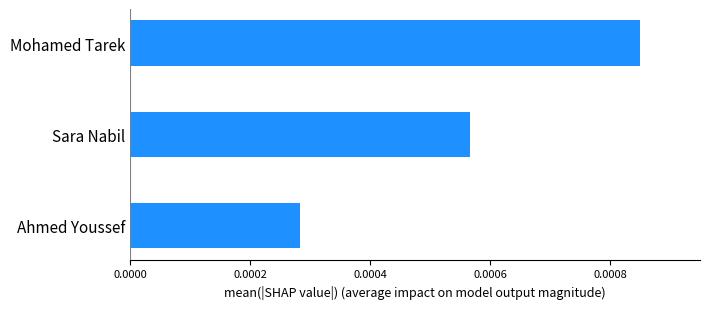

Which category has the highest value across all series?

Mohamed Tarek